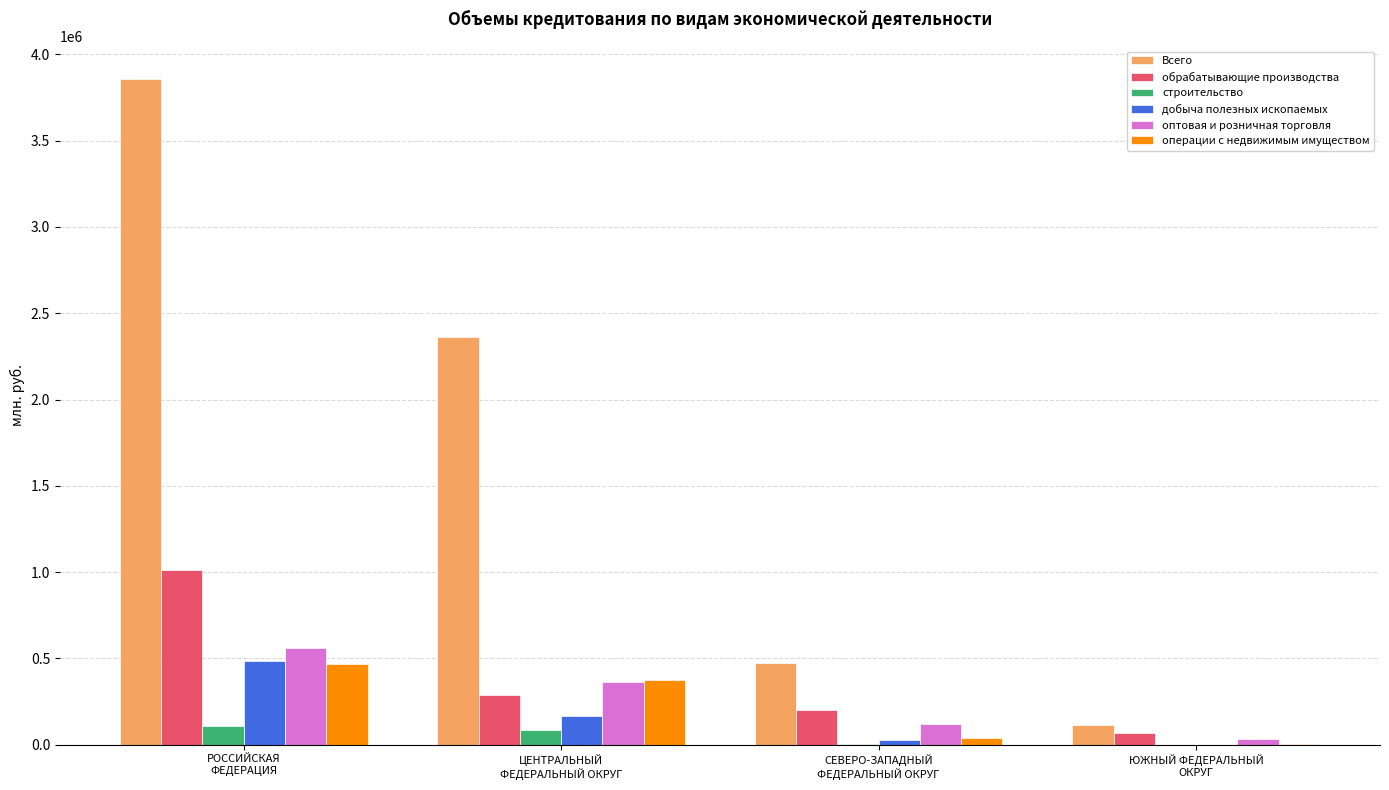

Which series changed the most between ЦЕНТРАЛЬНЫЙ
ФЕДЕРАЛЬНЫЙ ОКРУГ and ЮЖНЫЙ ФЕДЕРАЛЬНЫЙ
ОКРУГ?

Всего